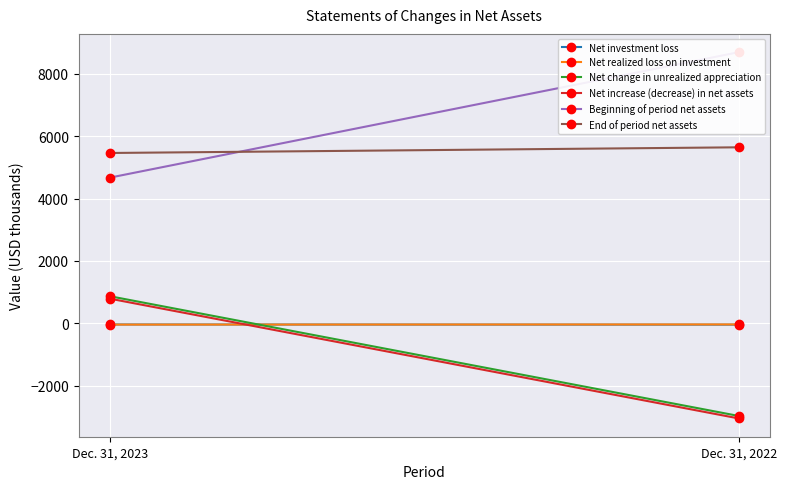

What is the minimum value for Net investment loss?

-43